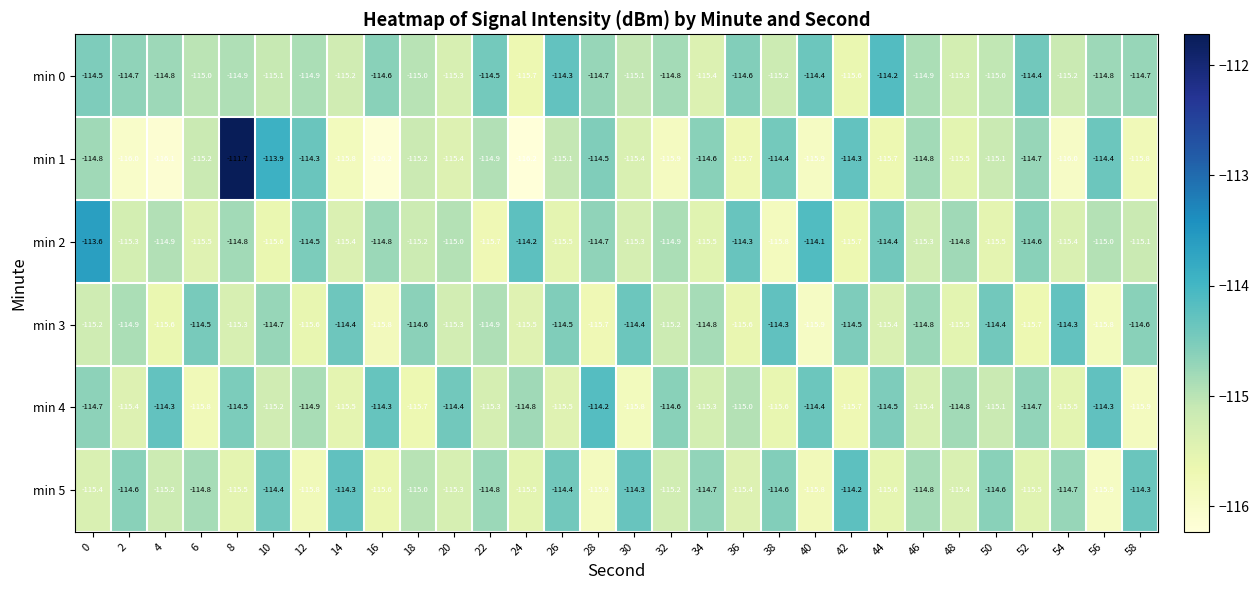

What is the difference between the highest and lowest values at 26?

1.2